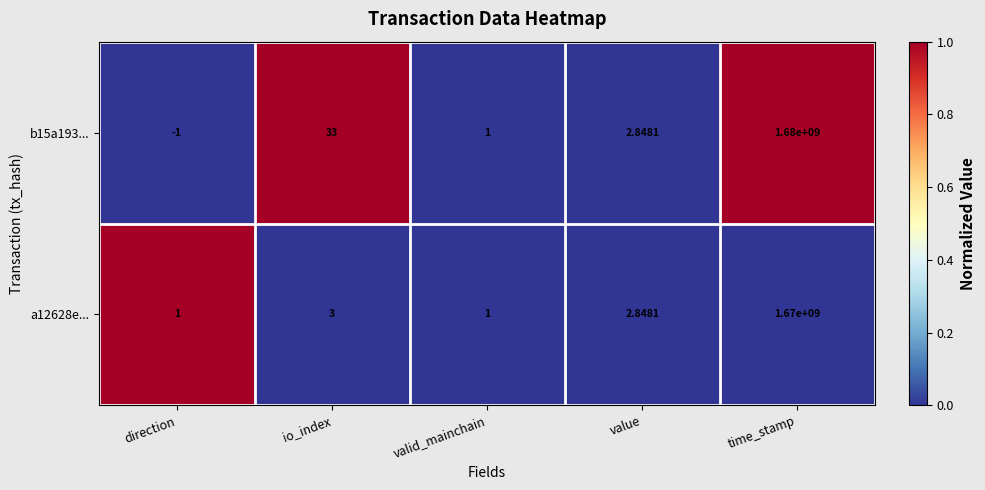

At which label does b15a193... reach its peak?

time_stamp